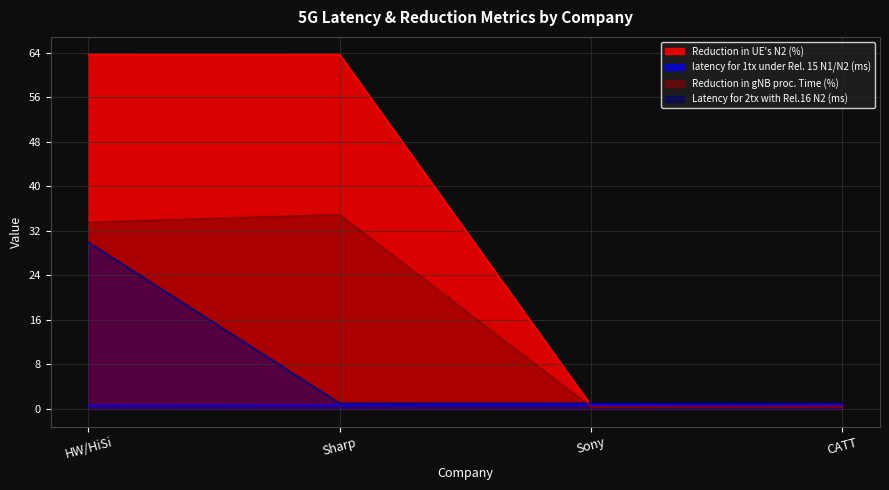

True or false: Reduction in gNB proc. Time (%) and Reduction in UE's N2 (%) intersect in this chart.

False